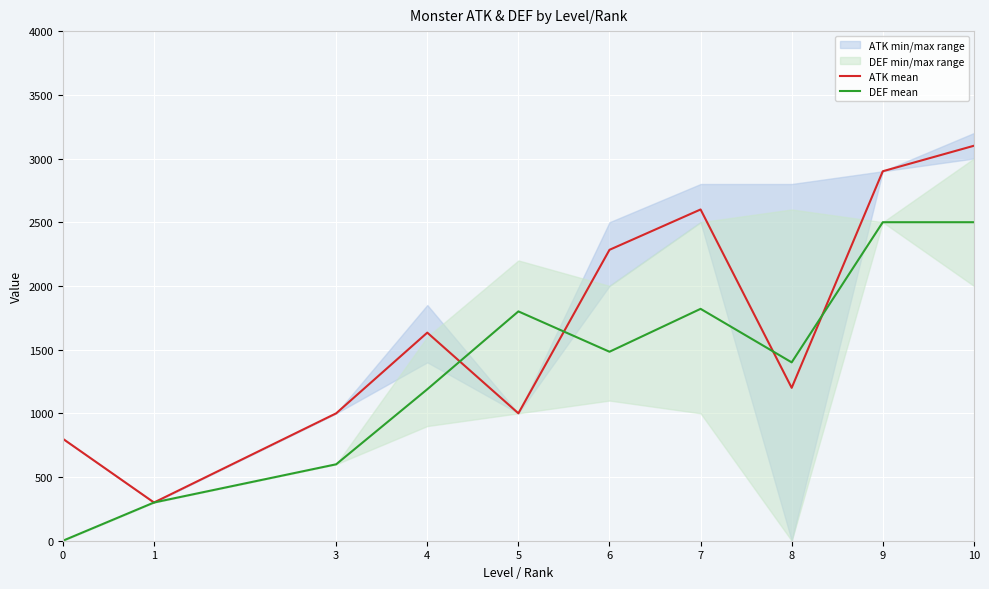

What is the value of the DEF mean point at the 6th from the left?

1483.3